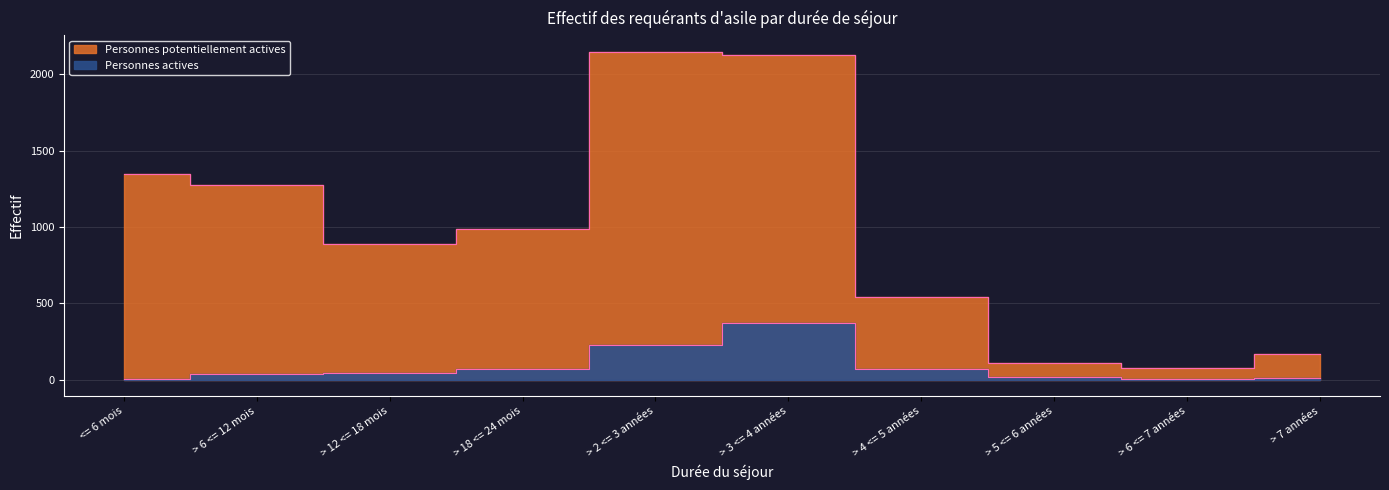

What is the spread (max minus min) of values at > 7 années?

156